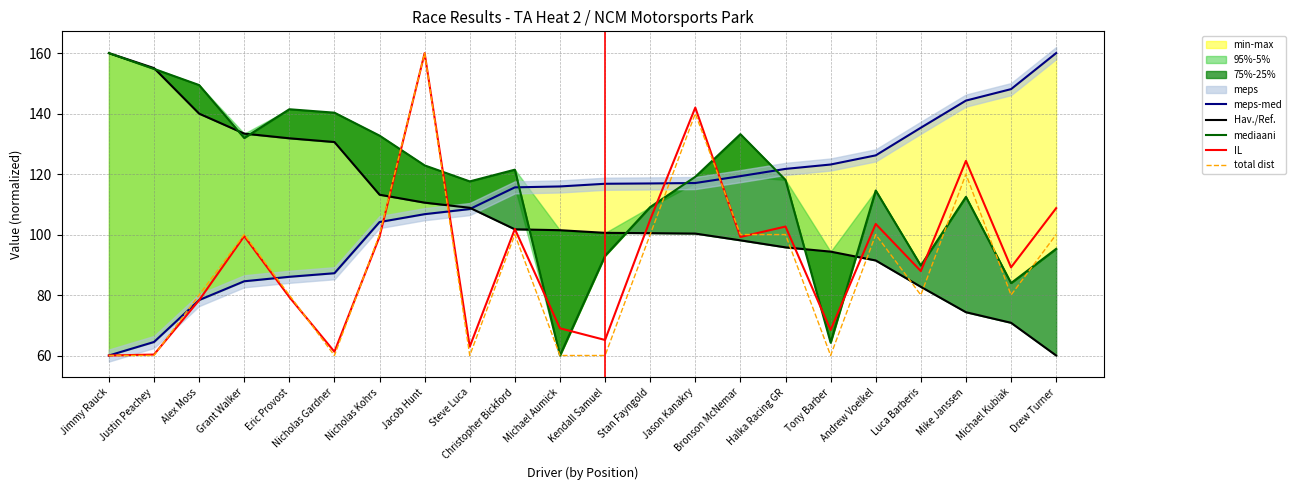

What is the sum of all mediaani values?

2565.1